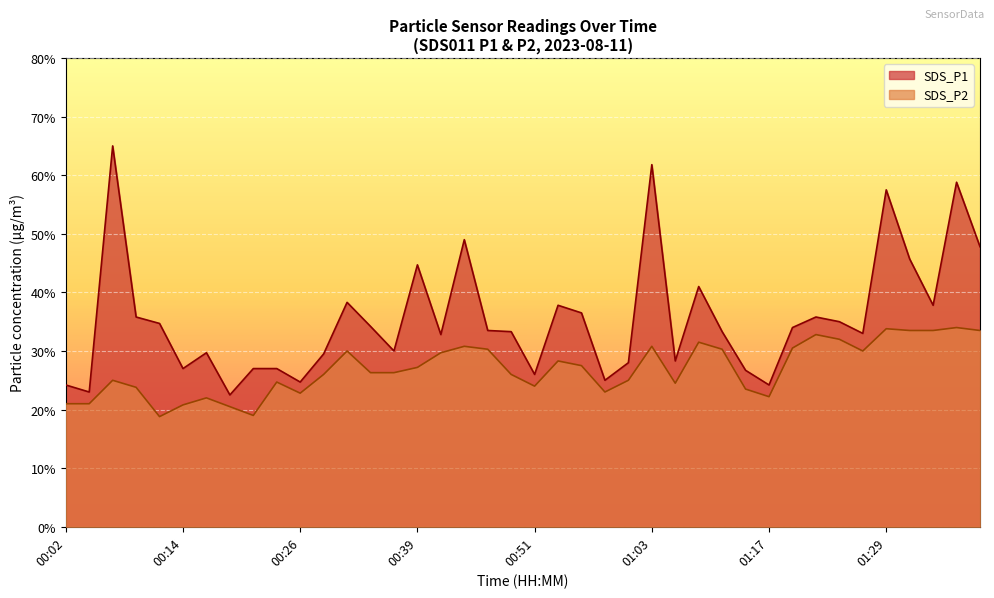

Which series has the largest total across all categories?

SDS_P1